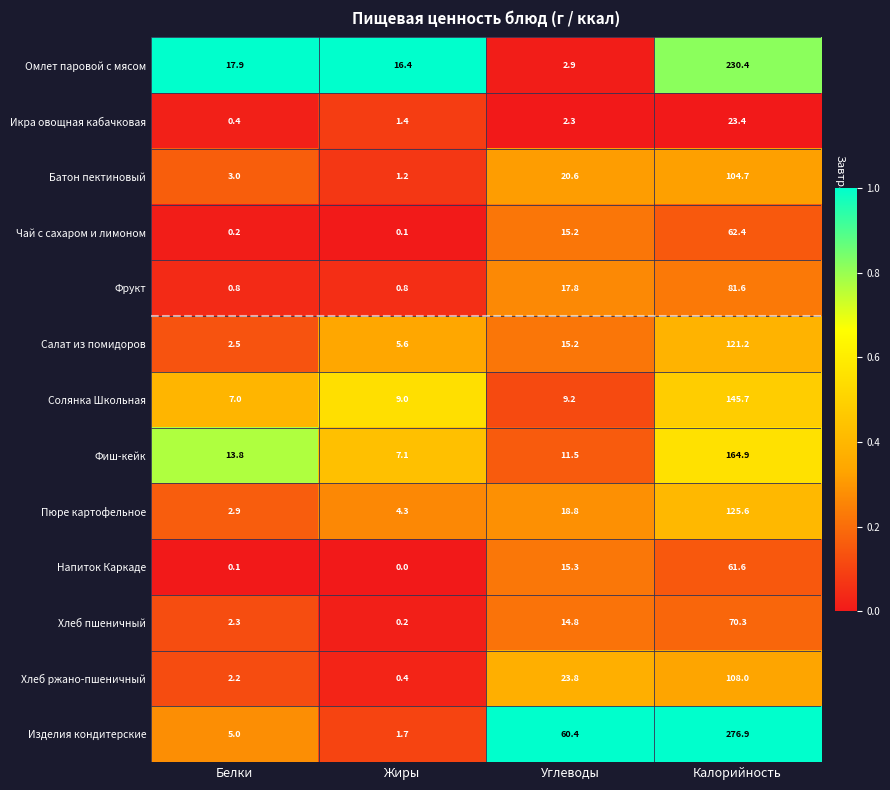

What is the sum of the Хлеб ржано-пшеничный values at Жиры and Углеводы?

24.2